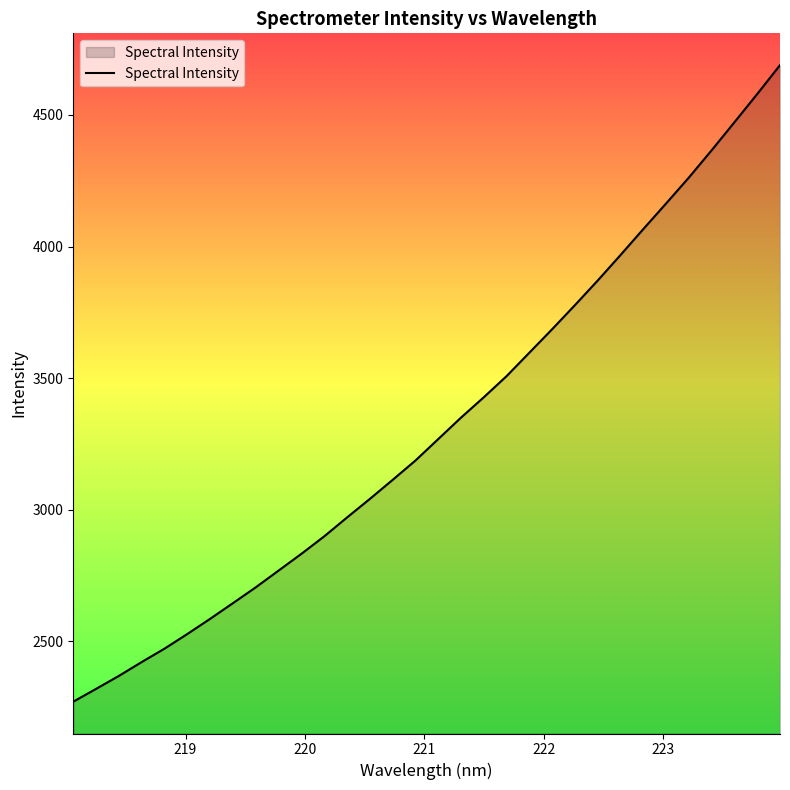

What is the difference between the maximum and minimum values?

2419.1